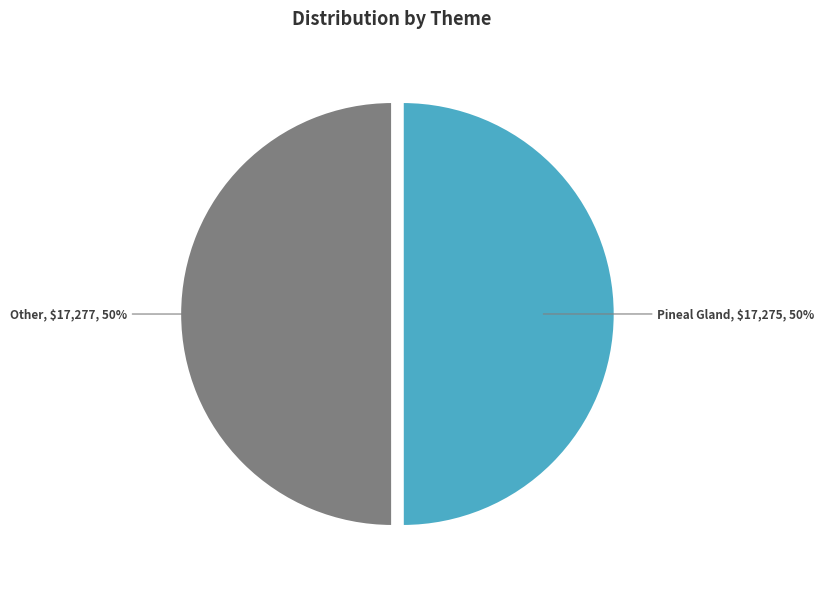

To the nearest percent, what is the combined percentage of Pineal Gland and Other?

100%